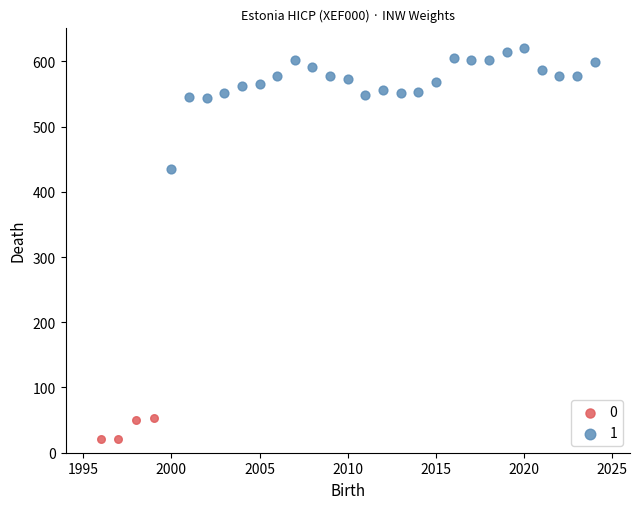

Which series has the widest spread of Y values?

1